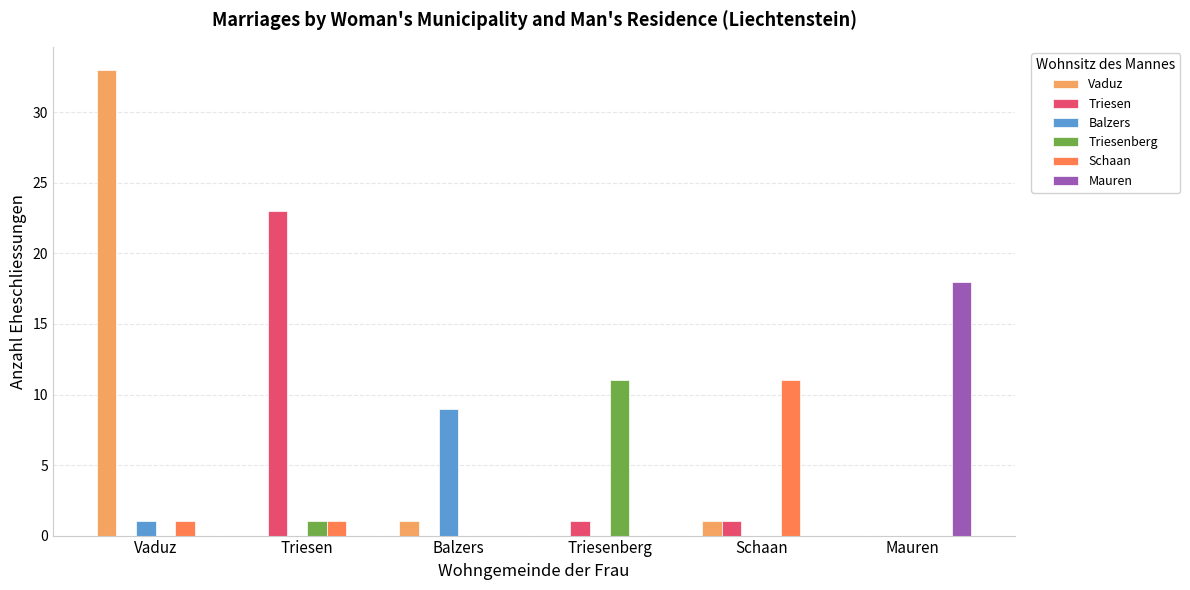

Is it true that Vaduz equals 0 at Triesen?

True